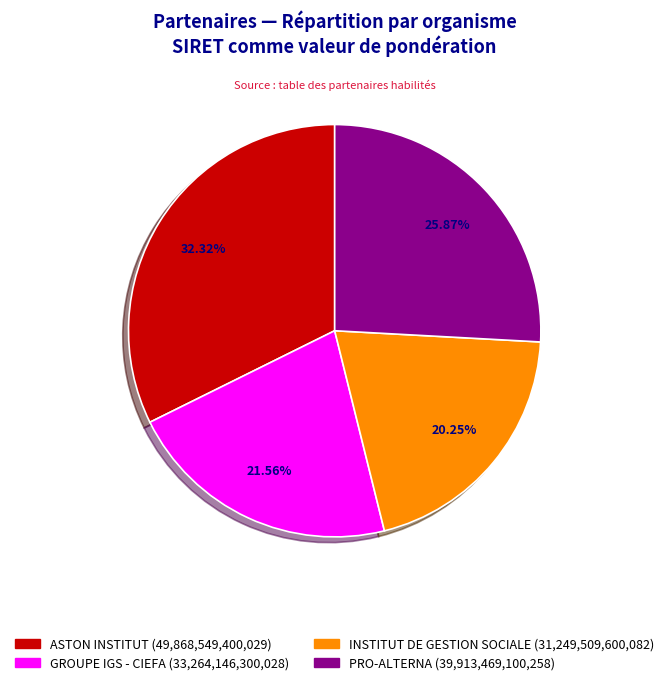

Does INSTITUT DE GESTION SOCIALE account for over 50% of the chart?

No